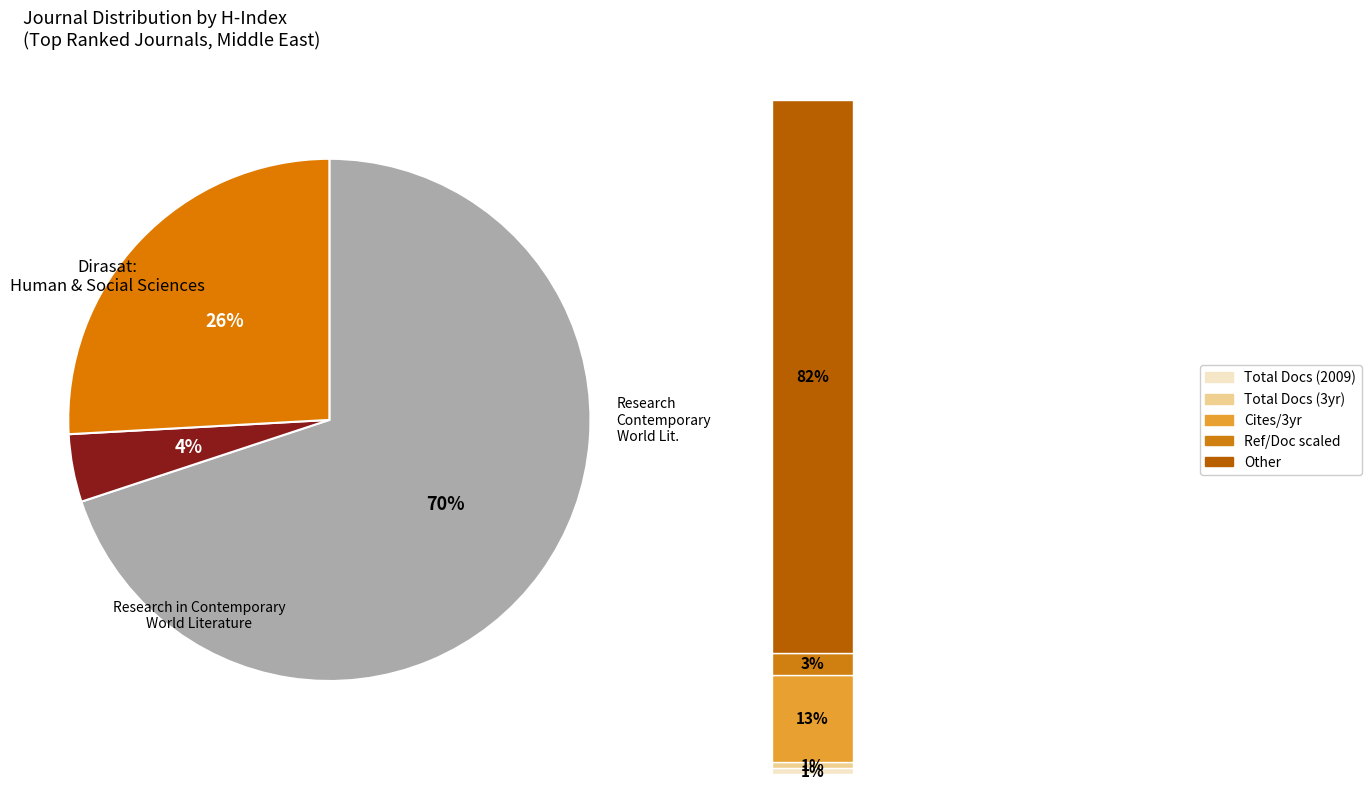

What is the largest slice in the pie chart?

Research in Contemporary World Literature